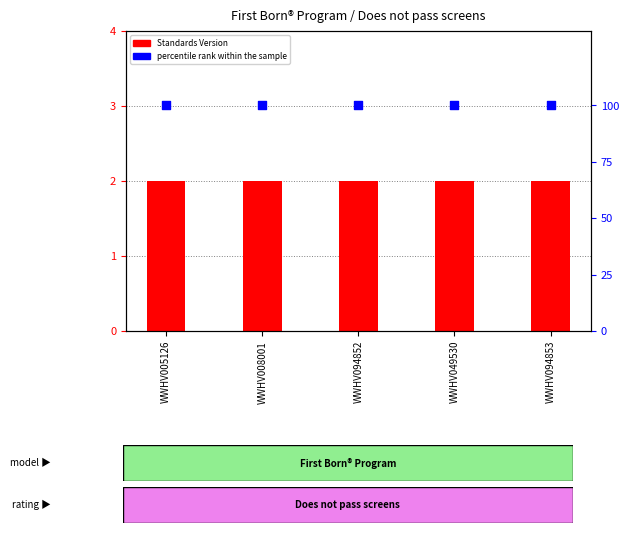

At how many categories does at least one series exceed 20?

5